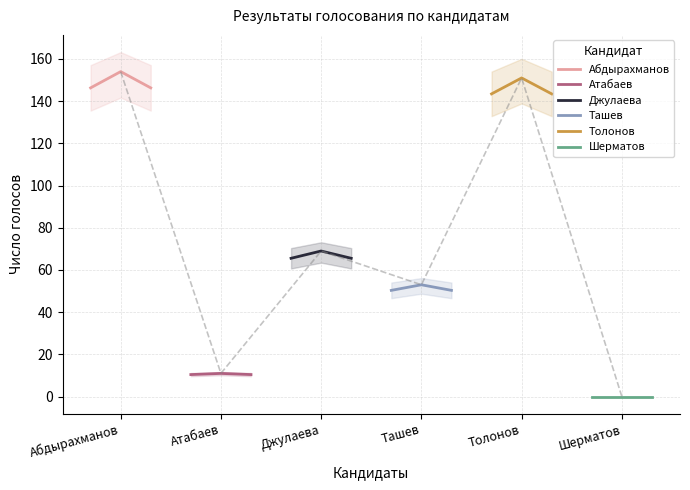

Is this an area chart (filled region under the line)?

No